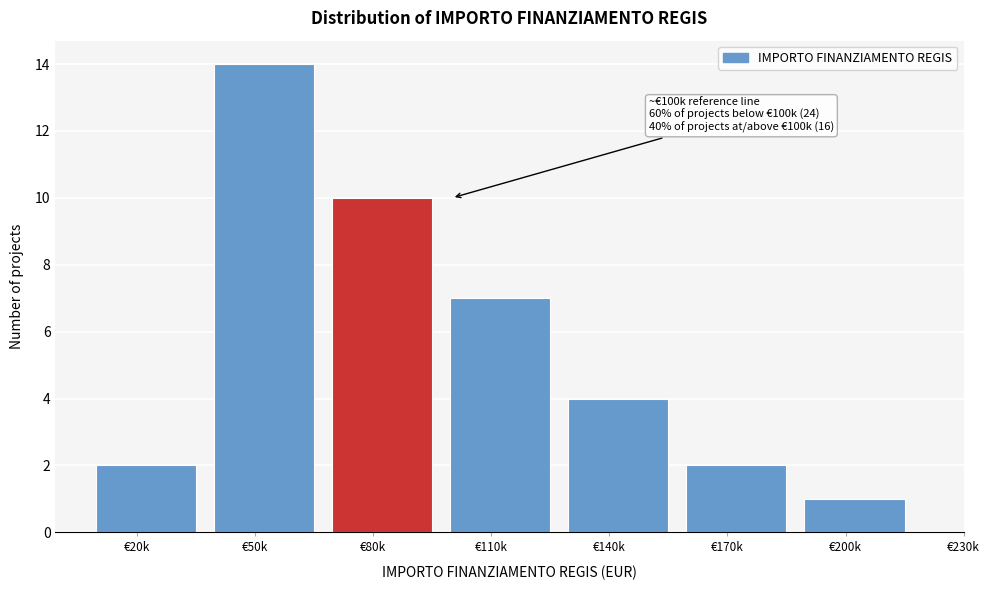

Reading left to right, list all the values displayed in this chart.

2	14	10	7	4	2	1